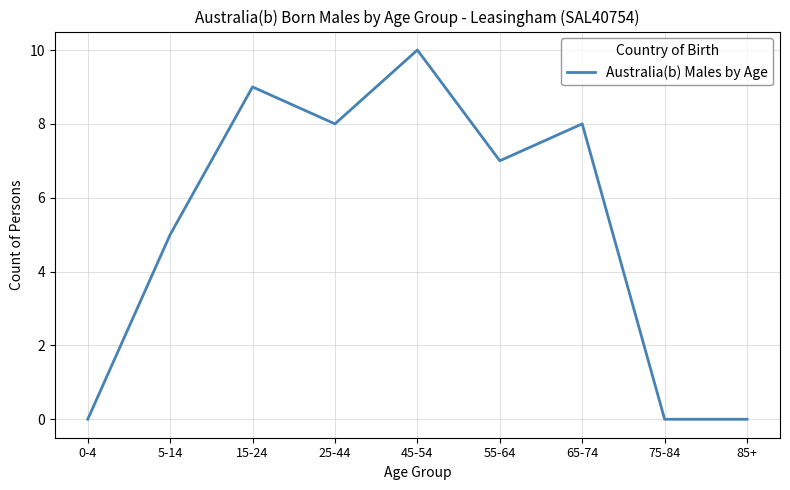

The value at 5-14 is 5. True or false?

True